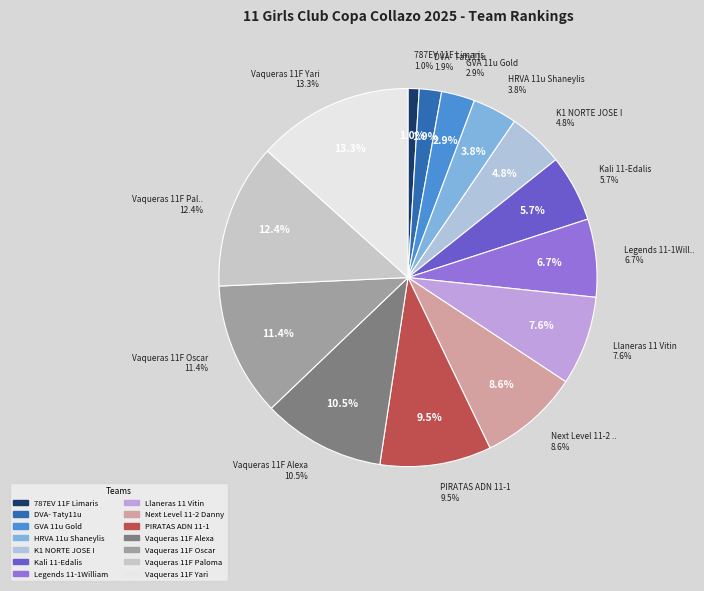

How many slices are in this pie chart?

14